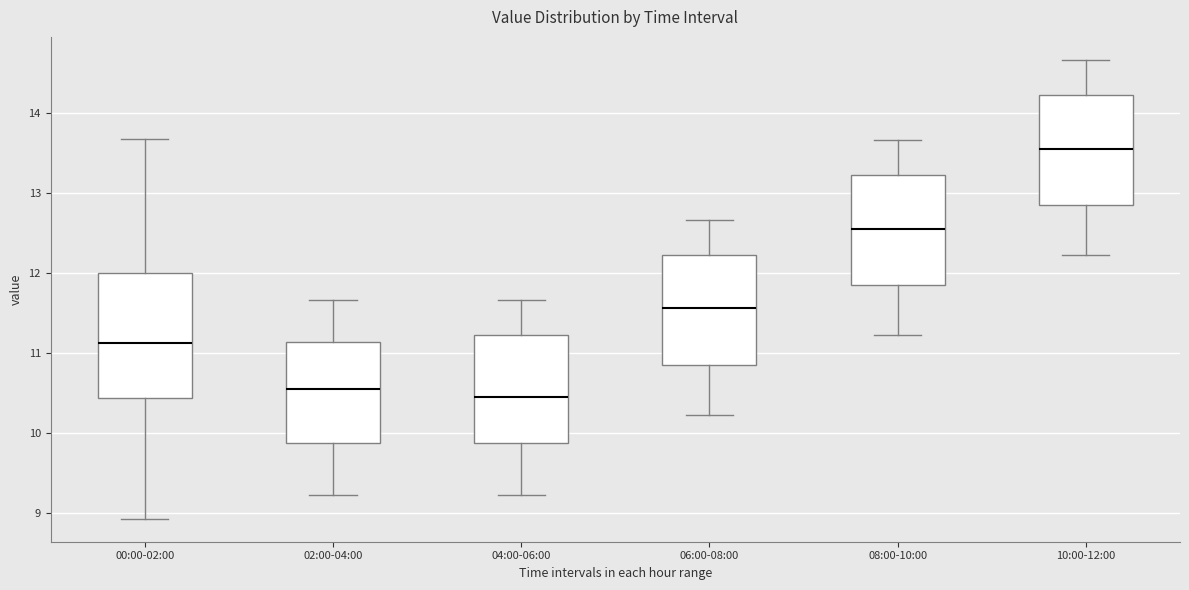

Where does the median line of the box for 02:00-04:00 sit on the y-axis? The values are not printed on the chart, so give them approximately, as read against the axis.

10.6